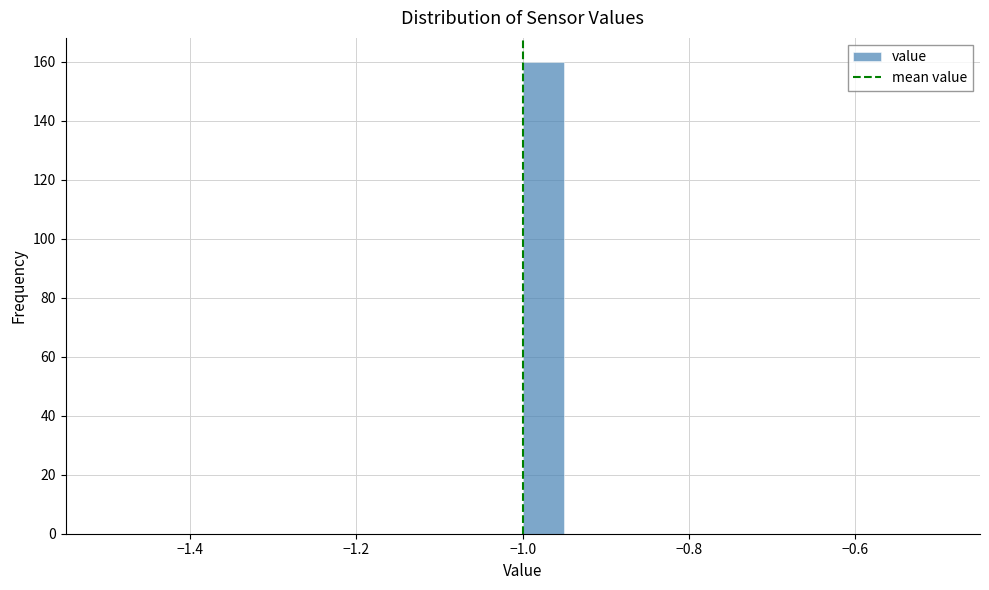

Read against the x-axis, roughly where is the centre of the tallest bar?

-0.98